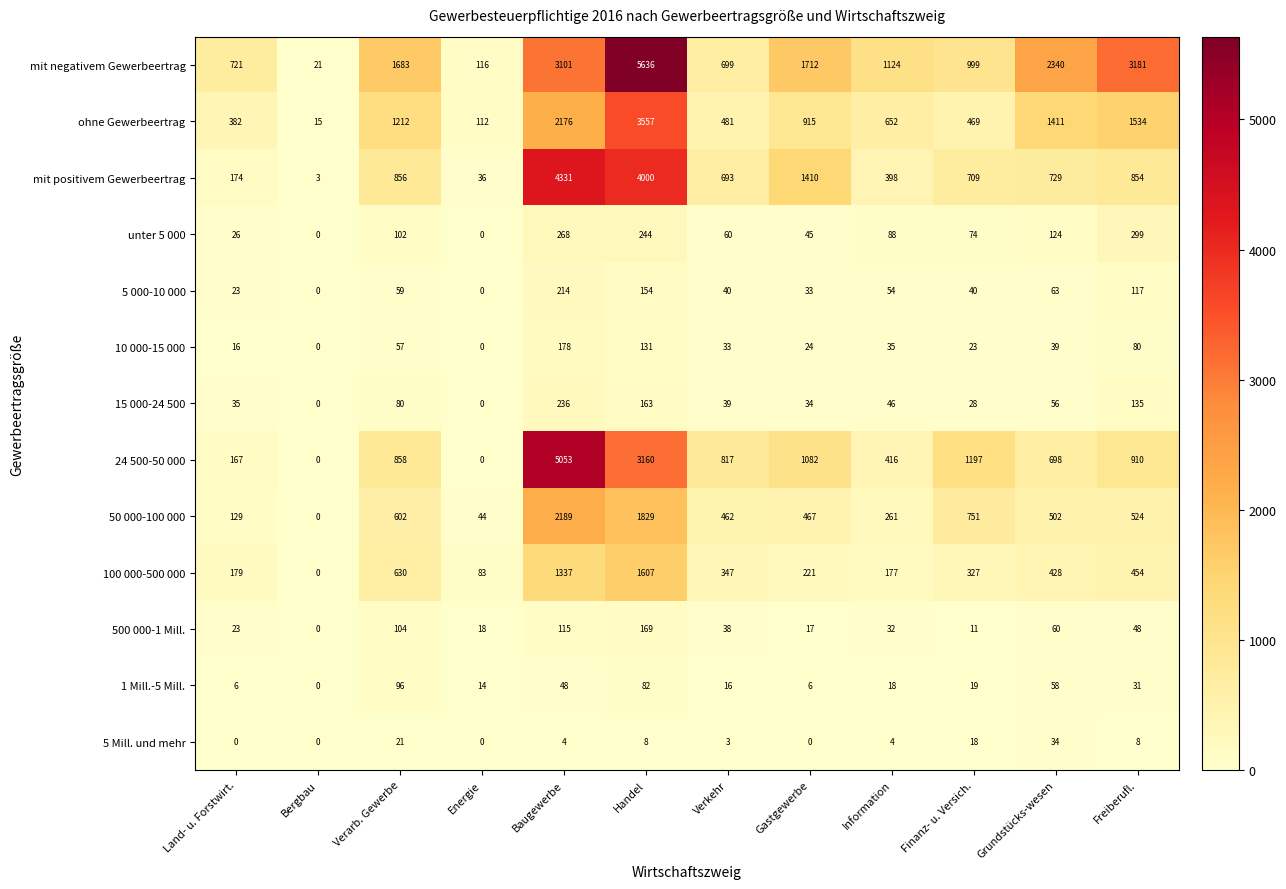

Which series has the largest total across all categories?

mit negativem Gewerbeertrag